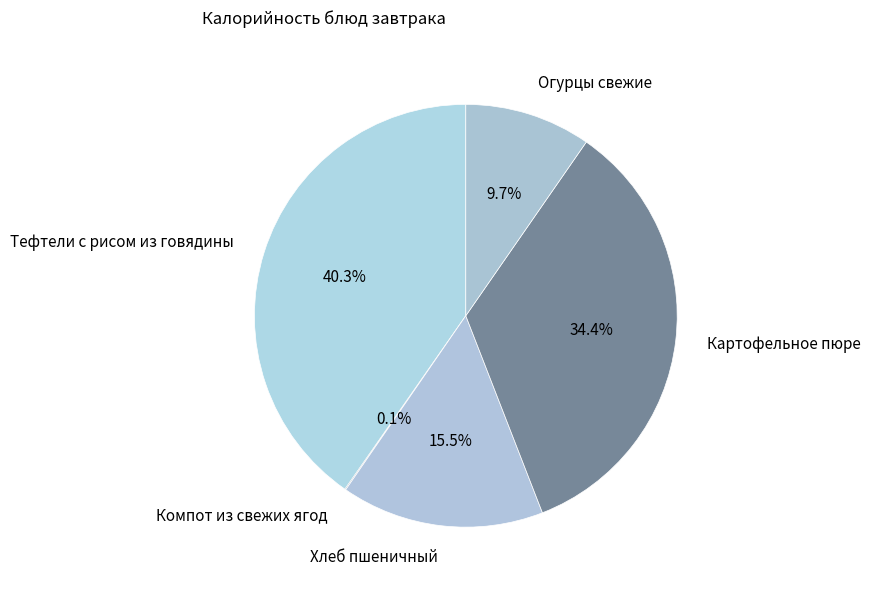

To the nearest percent, what is the average slice percentage?

20%